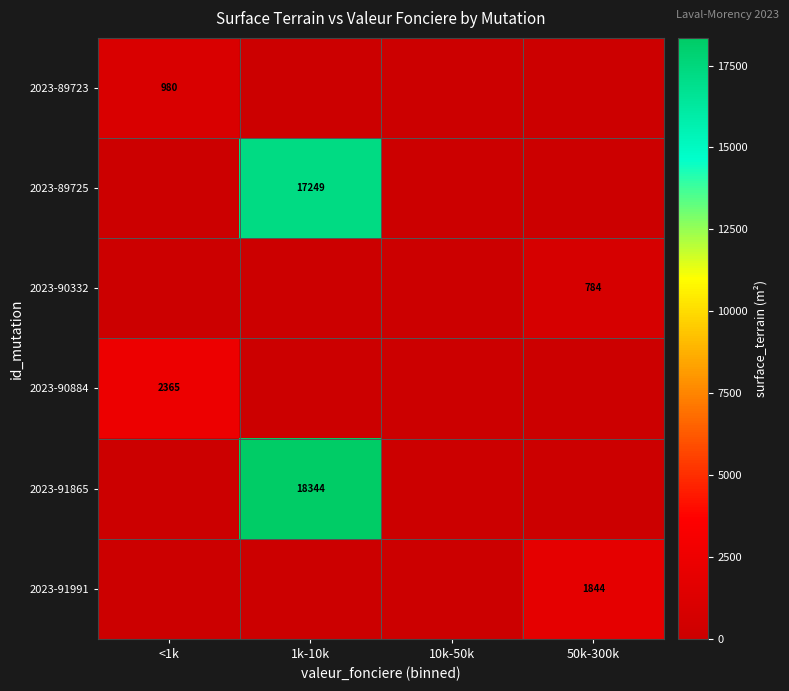

Is it true that 2023-90884 equals 3542 at <1k?

False